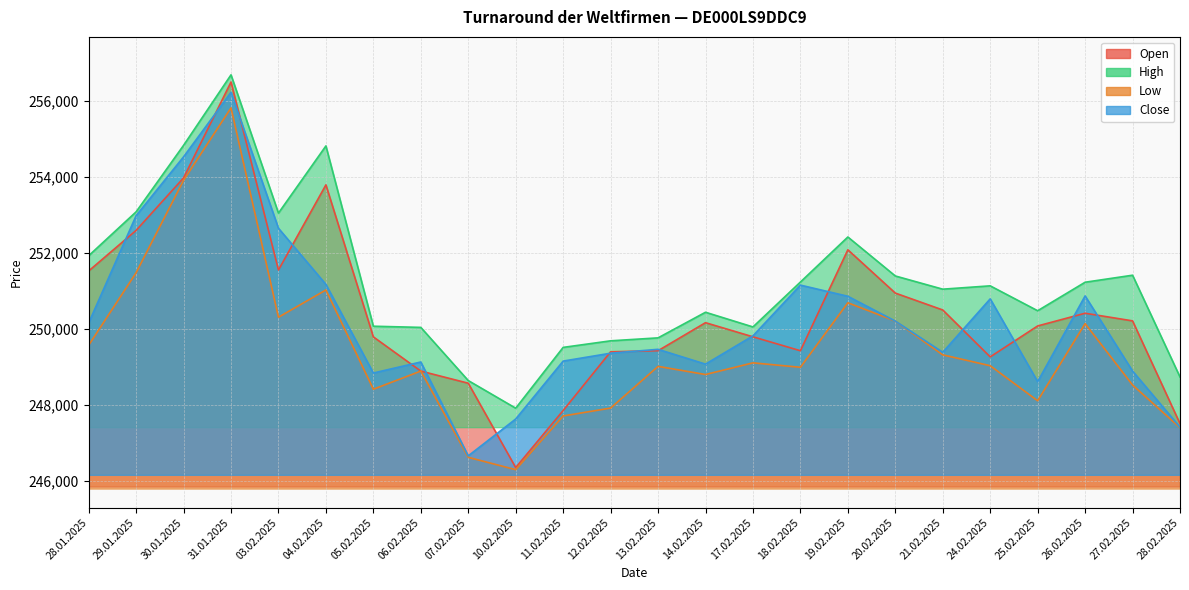

What is the approximate value of Close at 28.01.2025, to the nearest 10?

250160